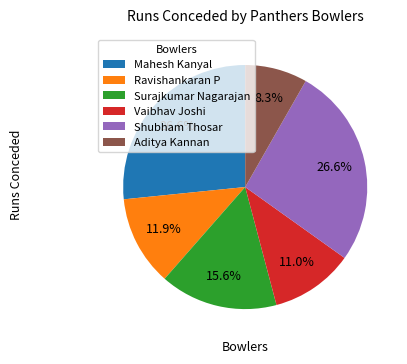

Do Shubham Thosar and Ravishankaran P together represent more than half of the pie?

No